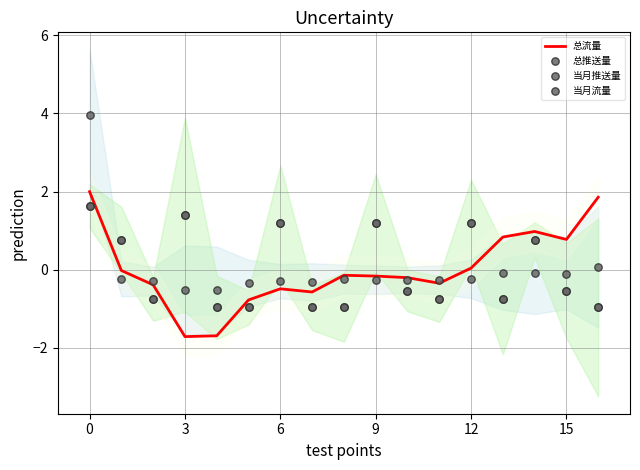

Which series contains the highest Y value?

总推送量